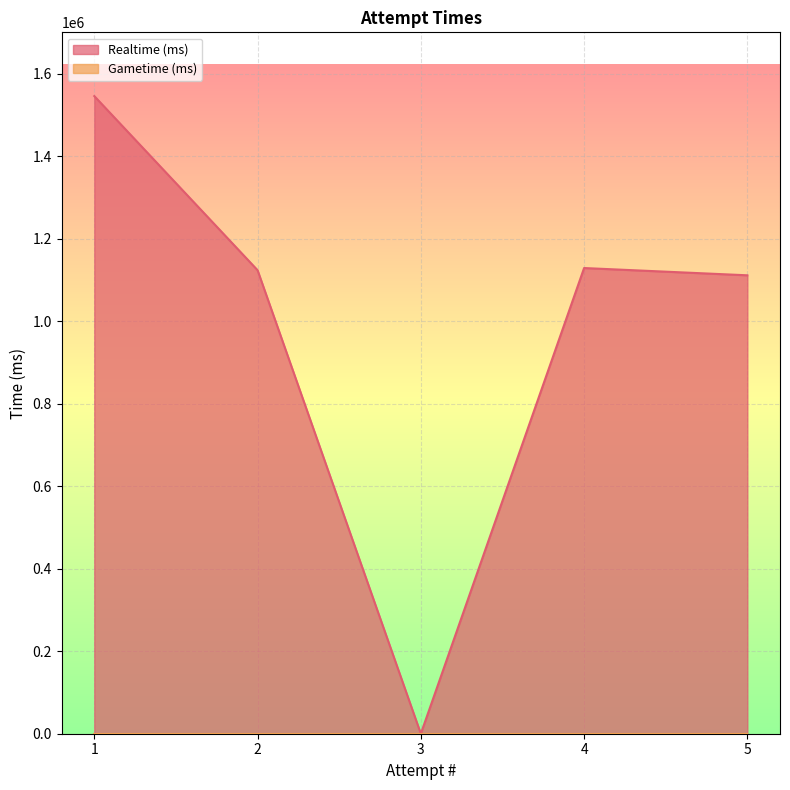

At which category does Realtime (ms) reach its first local peak?

4